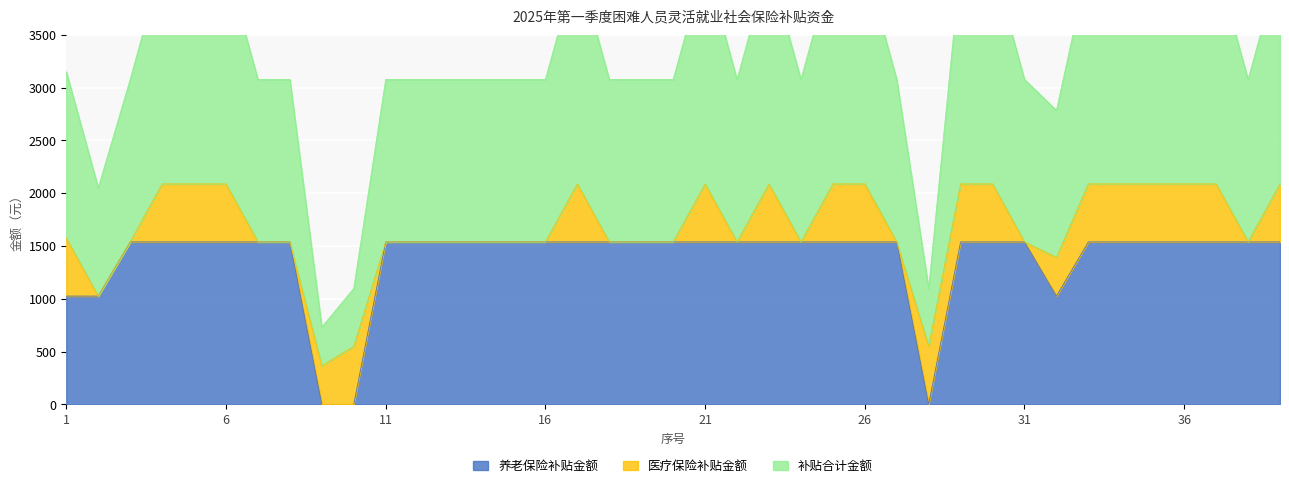

What is the maximum value for 养老保险补贴金额?

1538.3